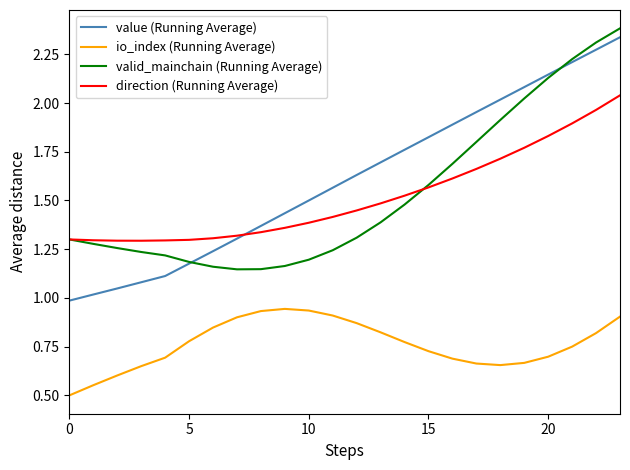

What is the maximum value shown in the chart?

2.4